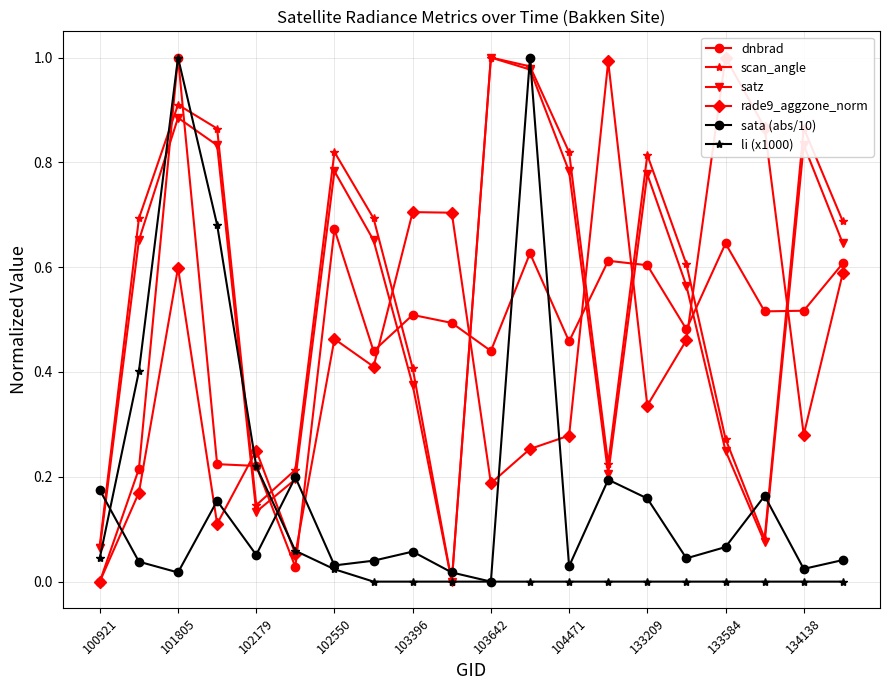

True or false: scan_angle has more than 0 interior local peaks.

True